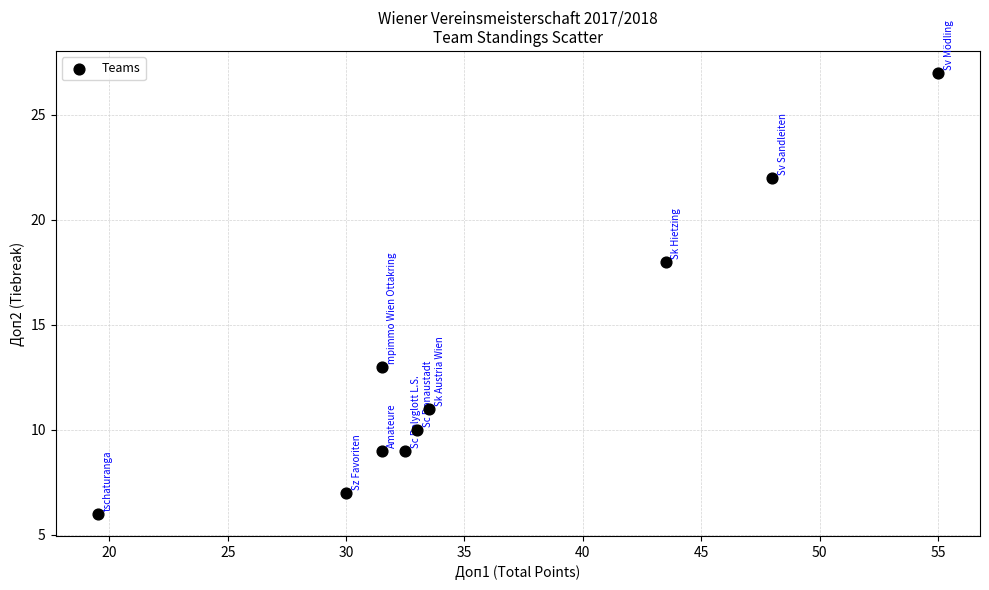

What is the average Y value?

13